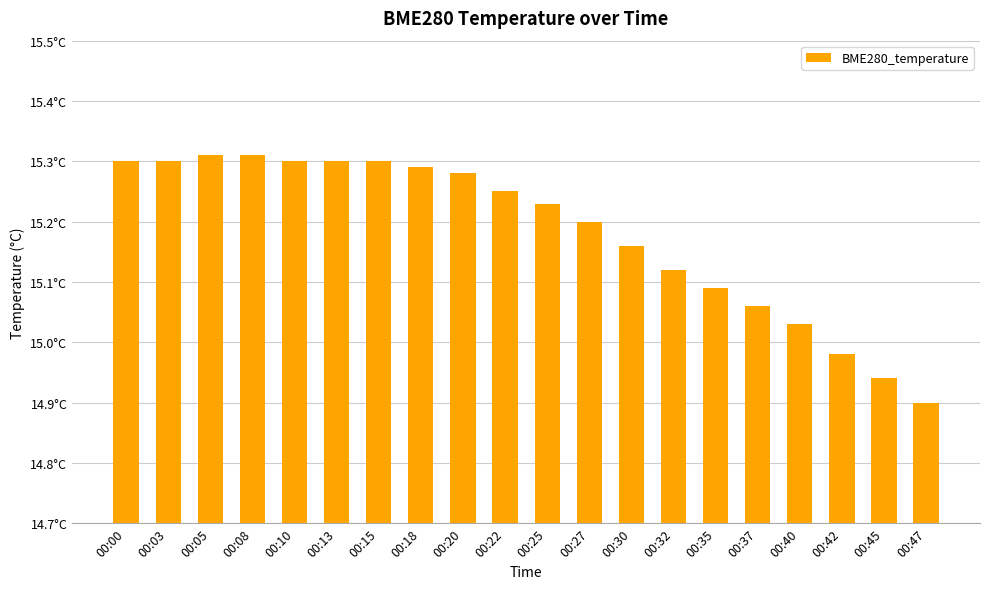

Which label corresponds to the smallest value in the chart?

00:47